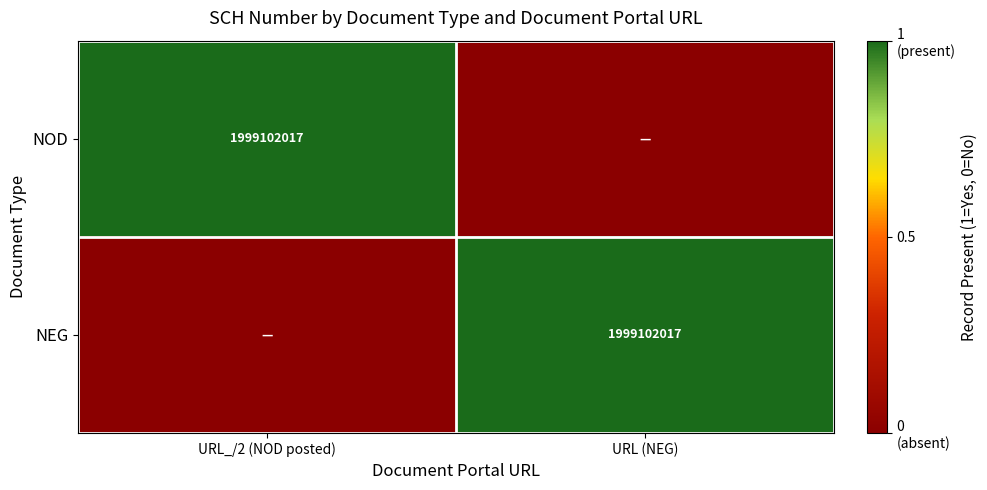

Is it true that NEG equals 1233665012 at URL (NEG)?

False